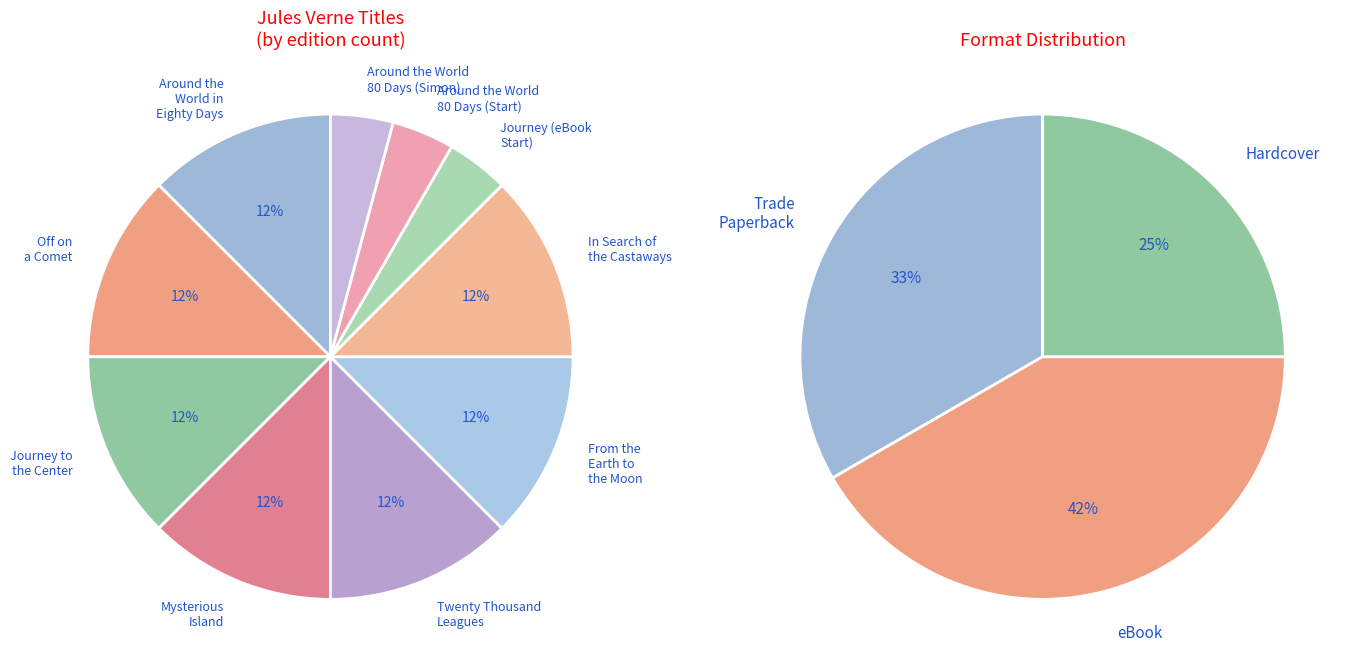

What percentage is the Journey to the Center of the Earth slice, to the nearest percent?

12%